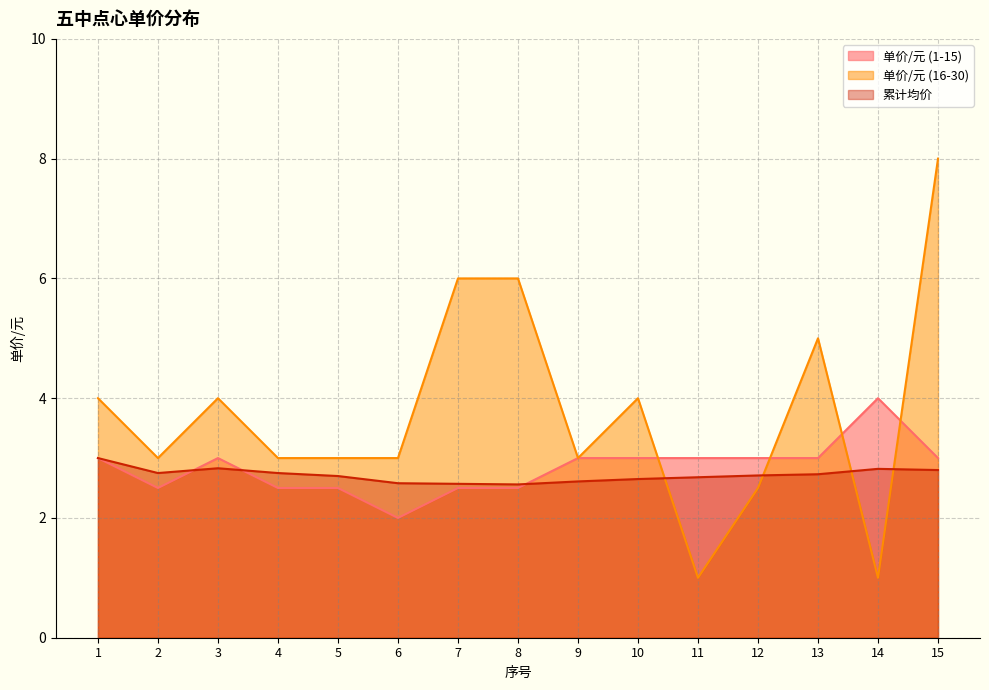

What is the average value of the 单价/元 (1-15) series?

2.8